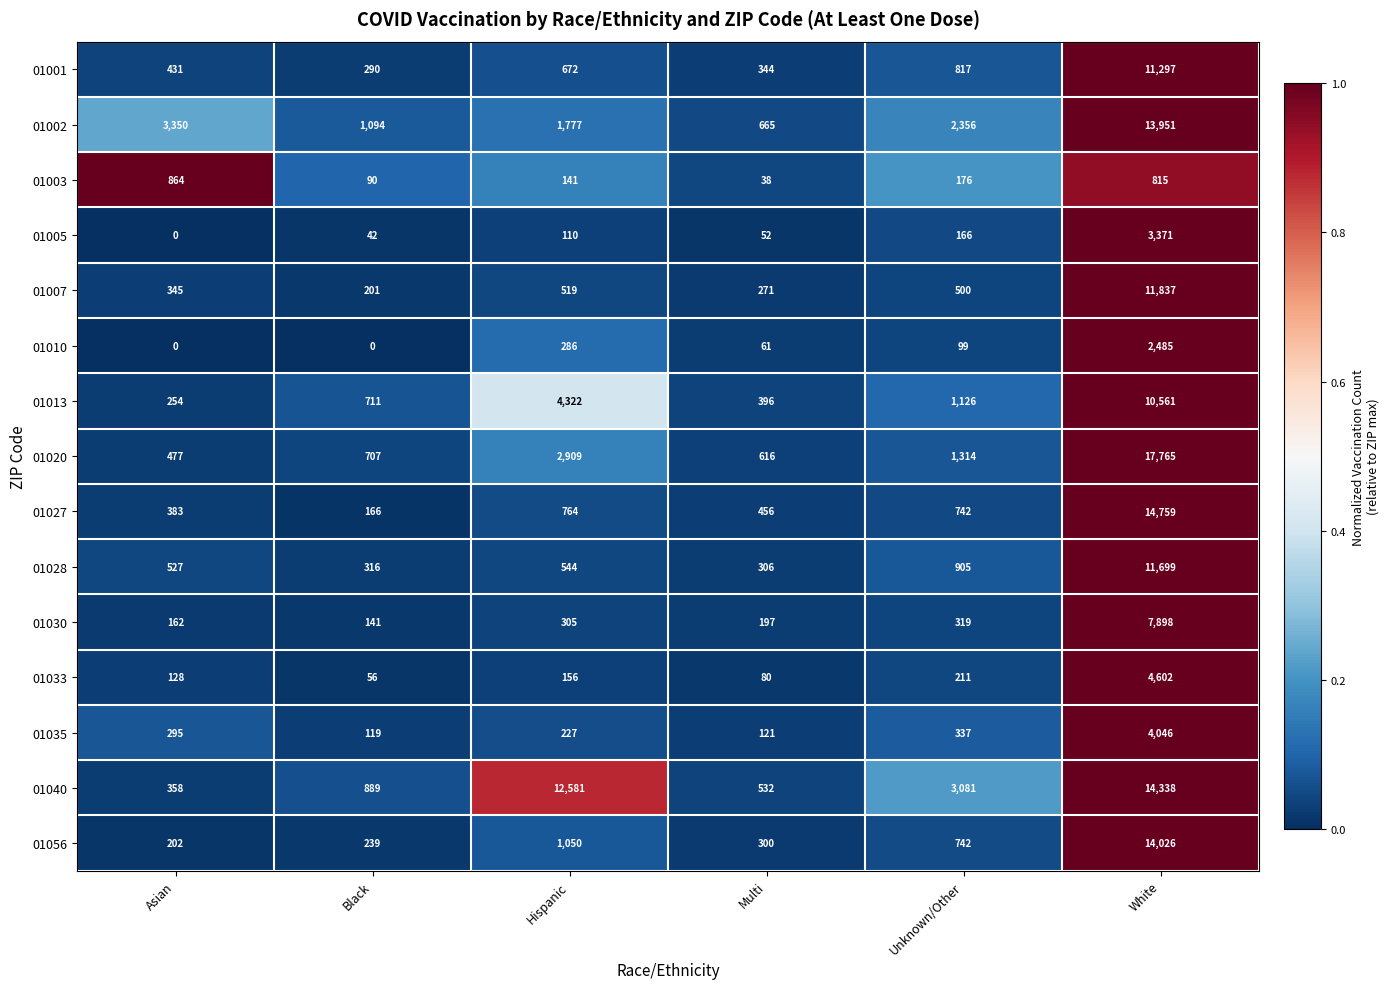

List the labels in order of 01002 value, smallest first.

Multi, Black, Hispanic, Unknown/Other, Asian, White